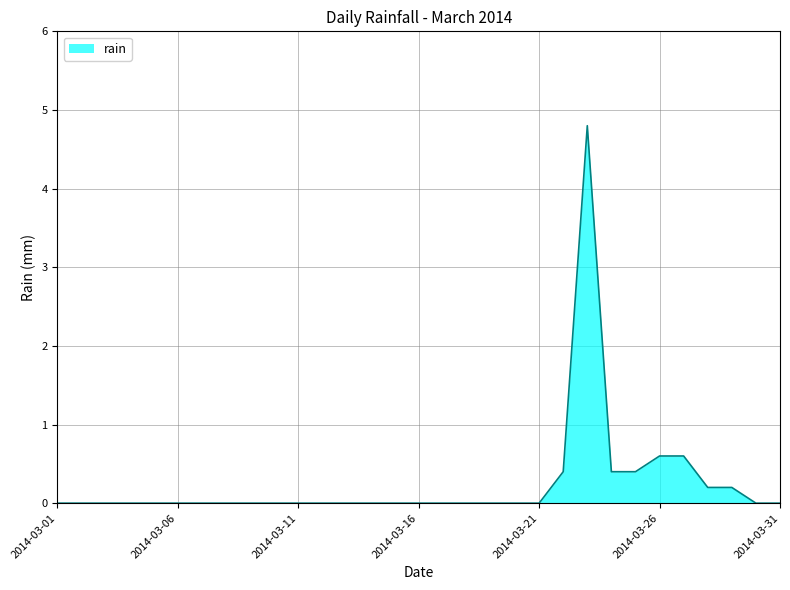

What is the maximum value shown in the chart?

4.8